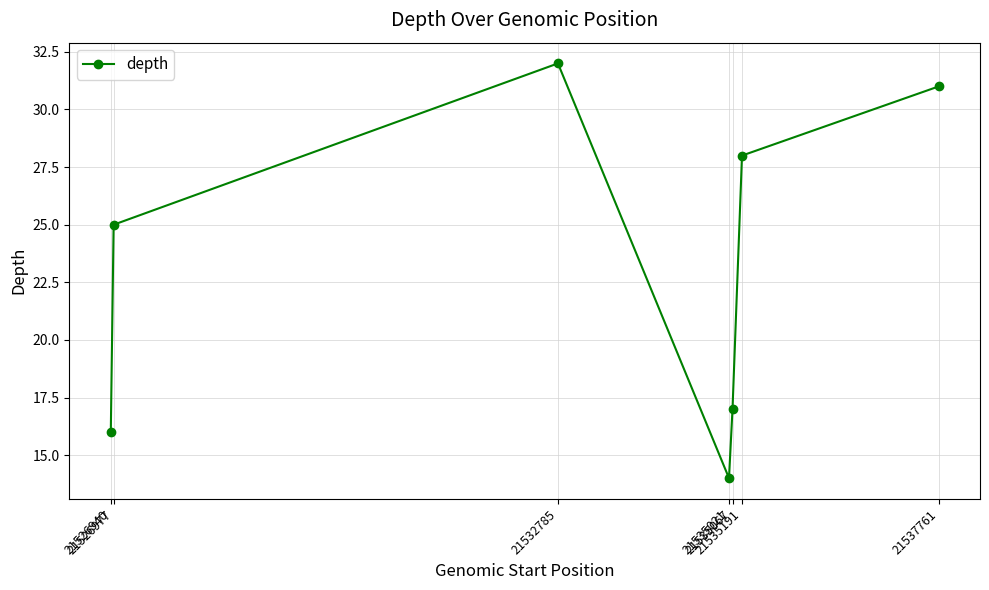

What is the difference between the maximum and minimum values?

18